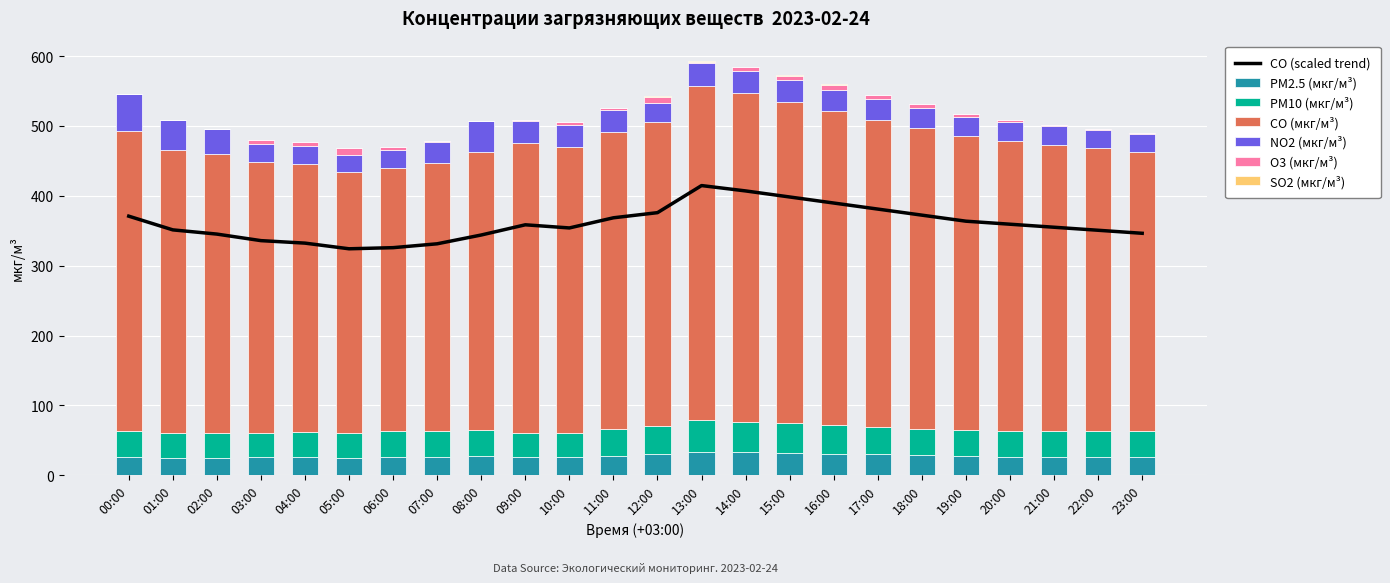

Is the value of SO2 (мкг/м³) at 18:00 greater than the value of PM10 (мкг/м³) at 22:00?

No